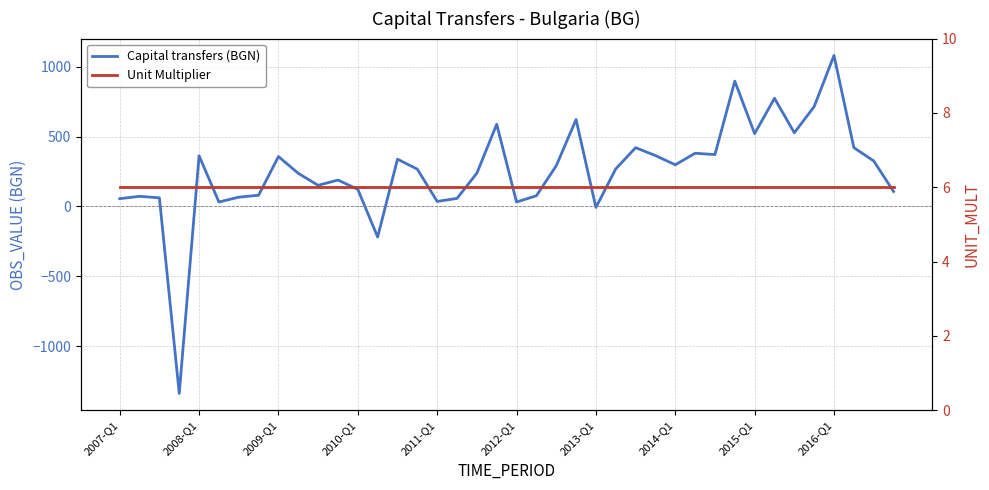

Which series changed the most between 2016-Q1 and 24?

Capital transfers (BGN)